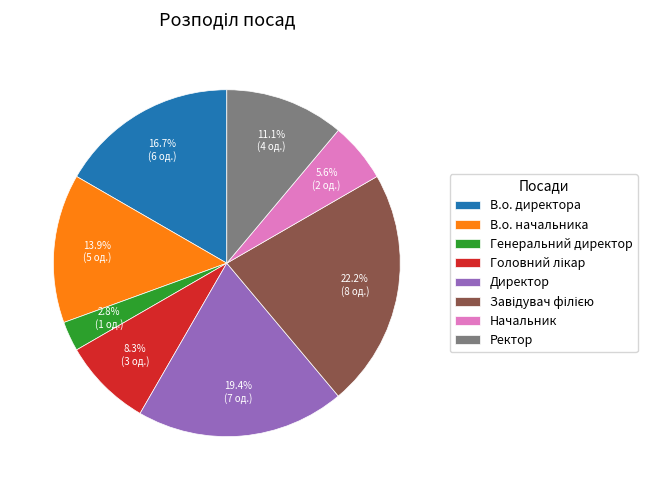

To the nearest percent, what is the average slice percentage?

12%